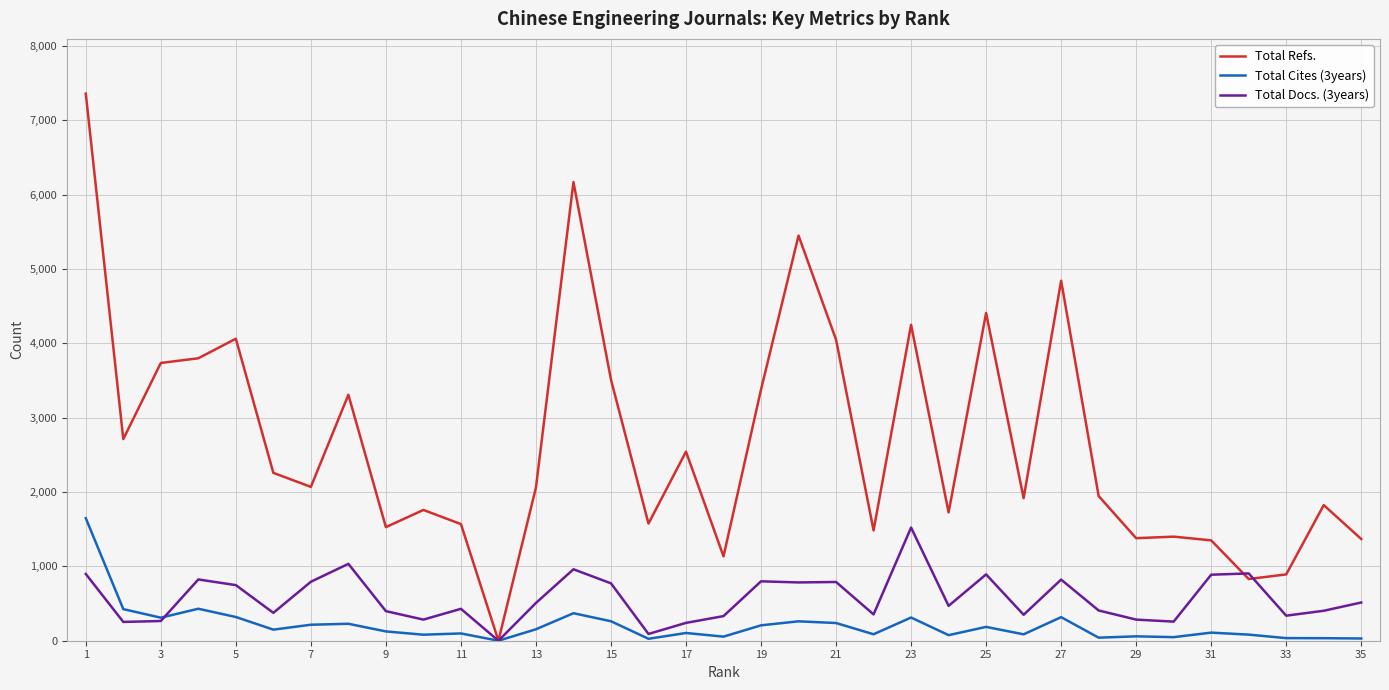

Which series has the widest spread of values?

Total Refs.